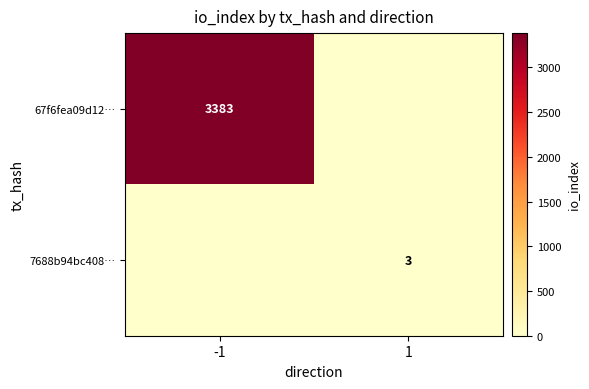

The value of 67f6fea09d12… at -1 is 3383. True or false?

True